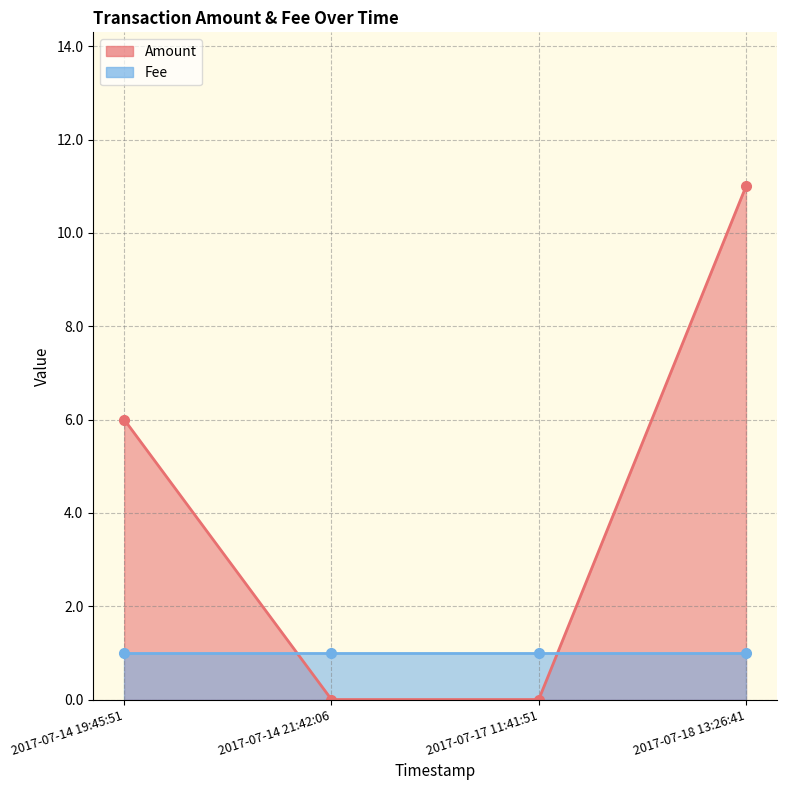

How many data points does each series have?

4